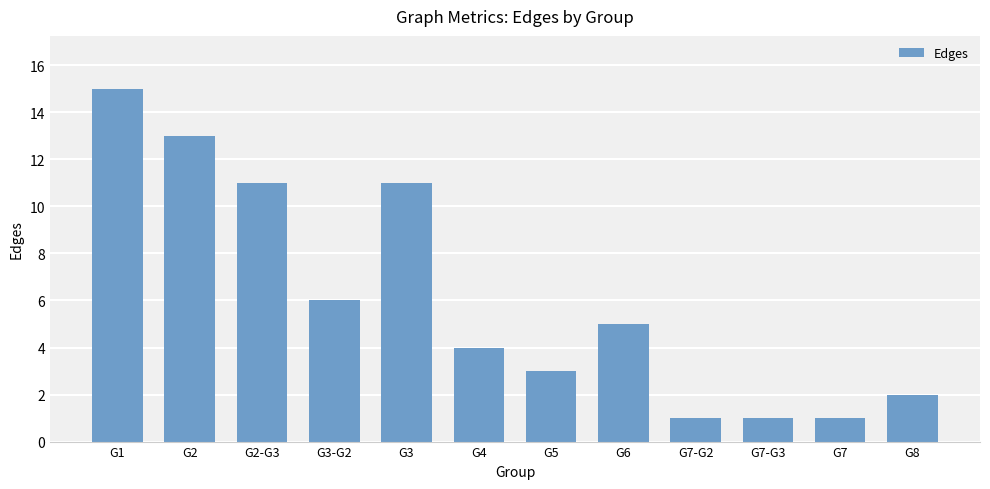

What is the ratio of the value at G2-G3 to the value at G1?

0.7